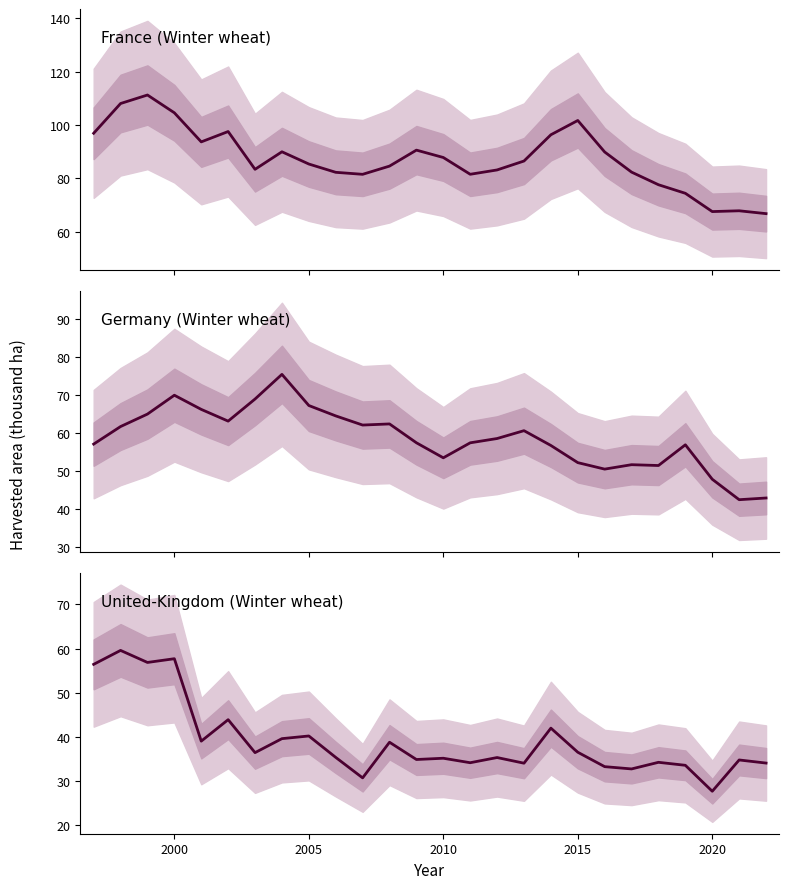

What is the greatest value displayed?

111.2